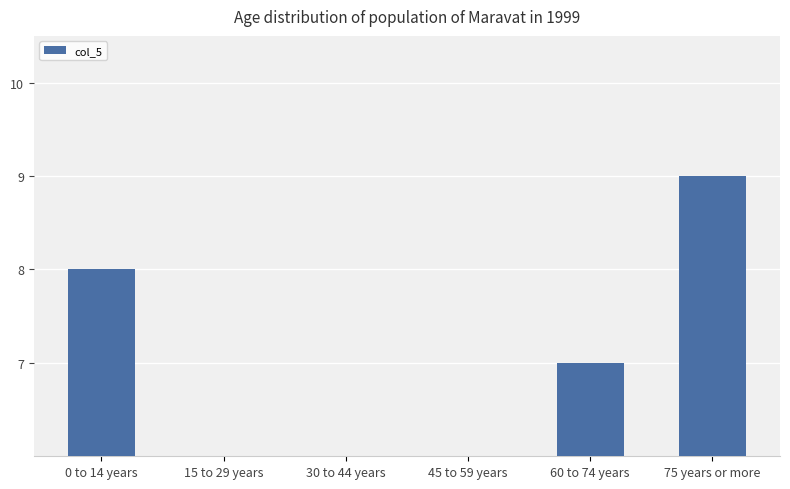

What is the maximum value shown in the chart?

9